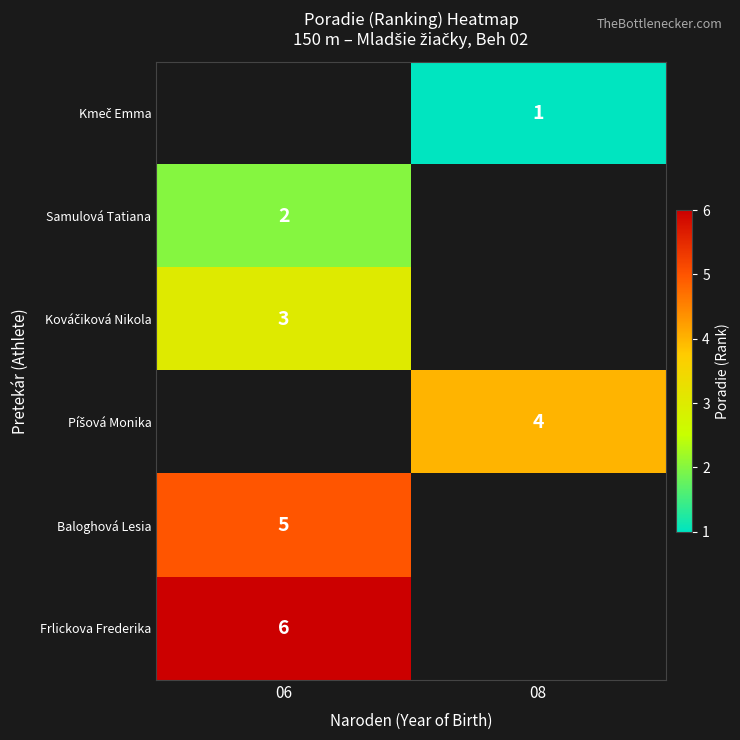

True or false: Baloghová Lesia has a value of 5 at 06.

True